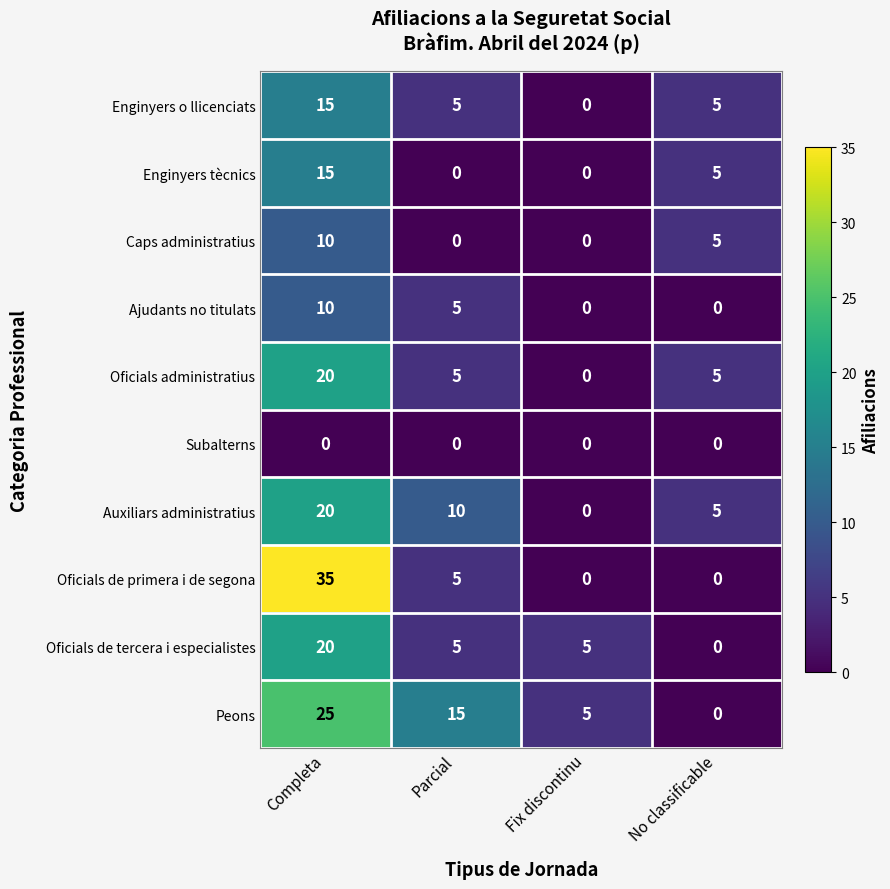

Which series changed the most between Completa and No classificable?

Oficials de primera i de segona